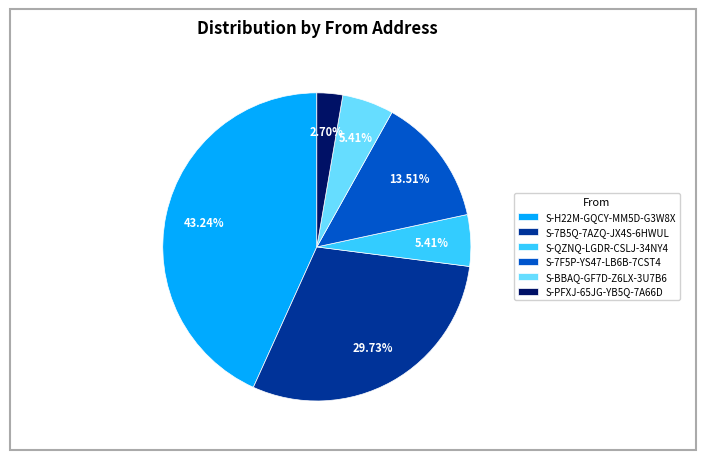

Is S-BBAQ-GF7D-Z6LX-3U7B6 the majority of the pie?

No